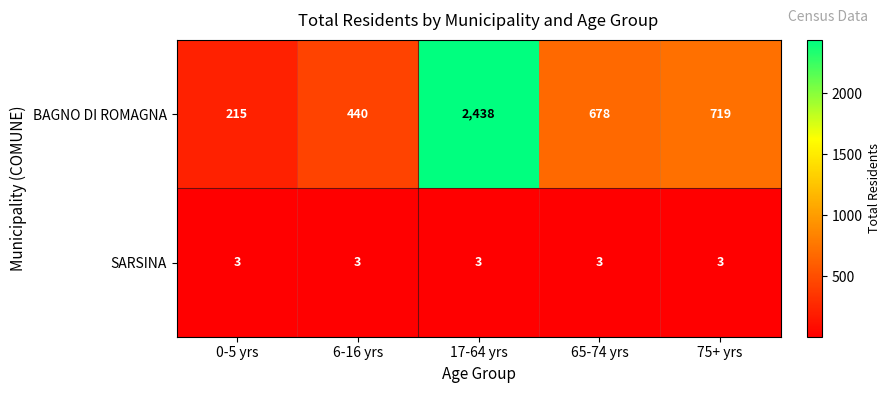

What is the average value of the SARSINA series?

3